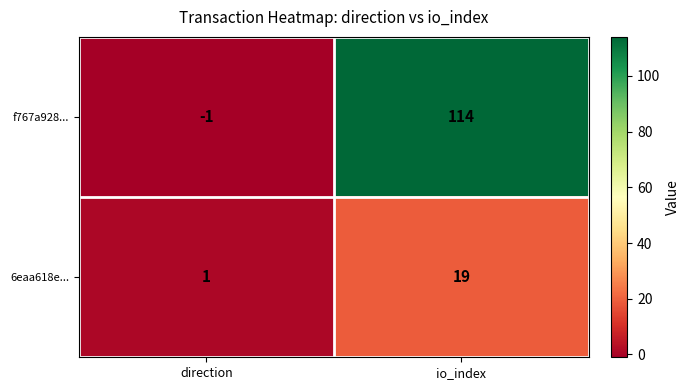

Rank the series by their maximum value, from lowest to highest.

6eaa618e..., f767a928...